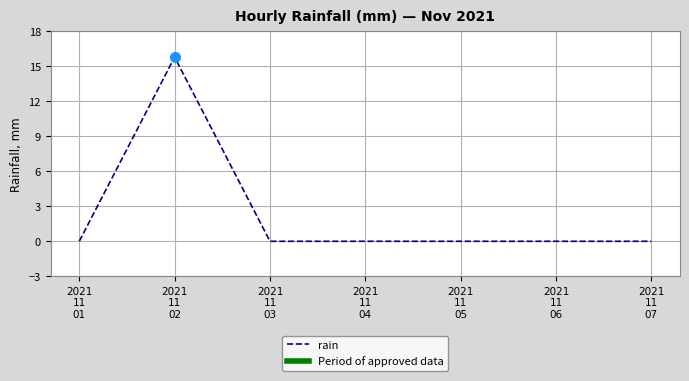

How many series are shown in this chart?

1